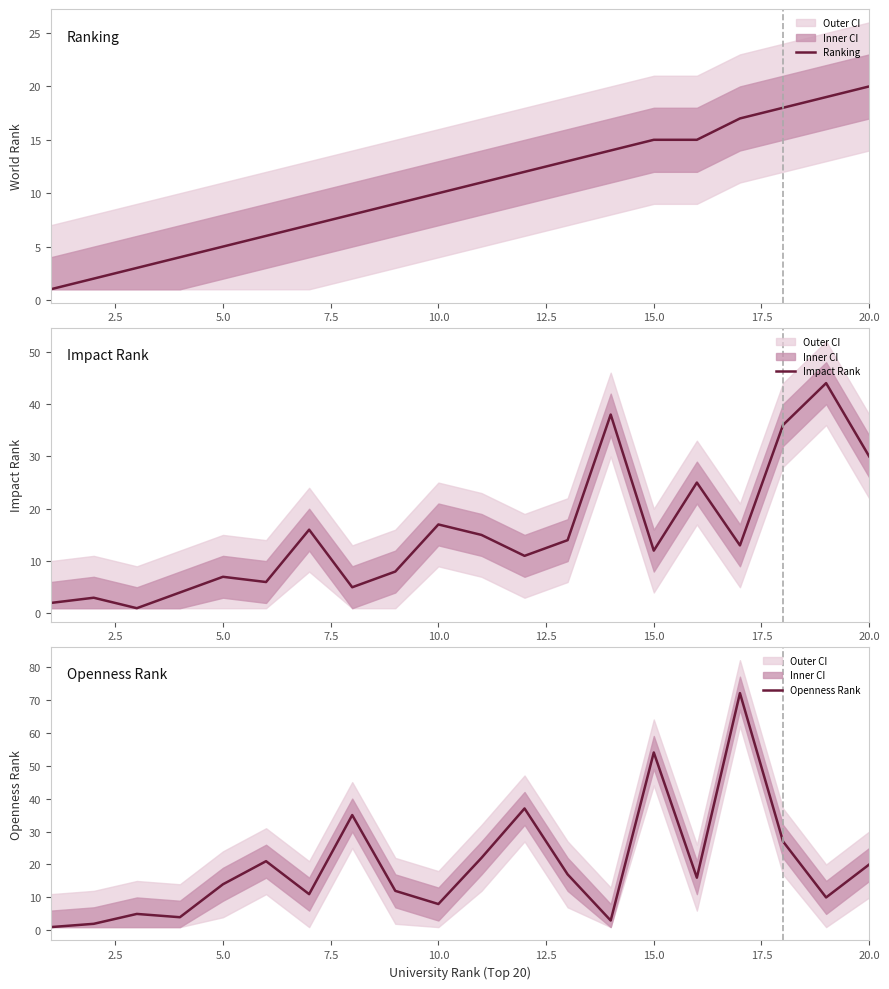

Which series ends up on top after the final intersection of Openness Rank and Impact Rank?

Impact Rank